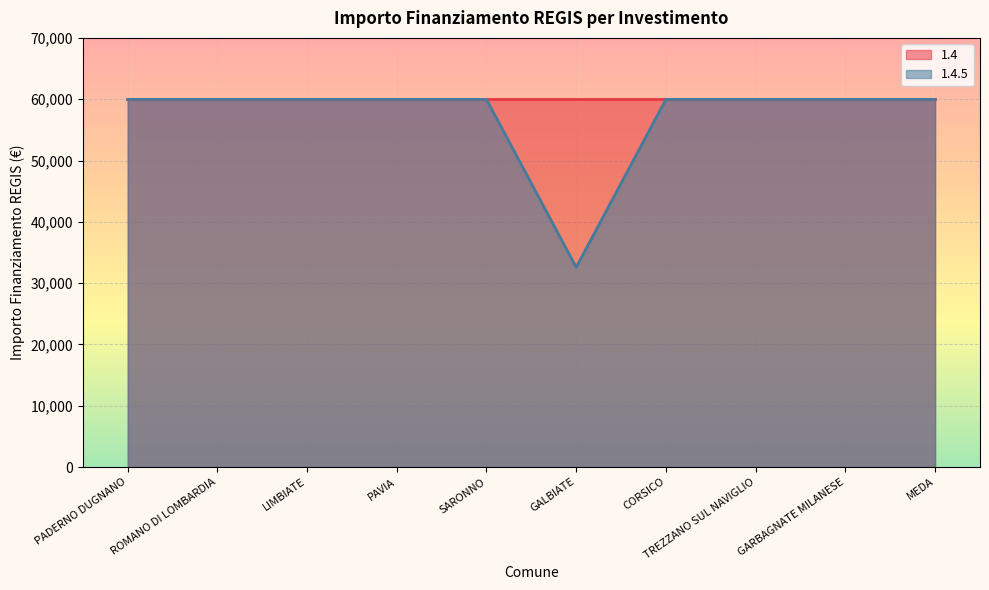

True or false: the data shows 59966 at TREZZANO SUL NAVIGLIO.

True